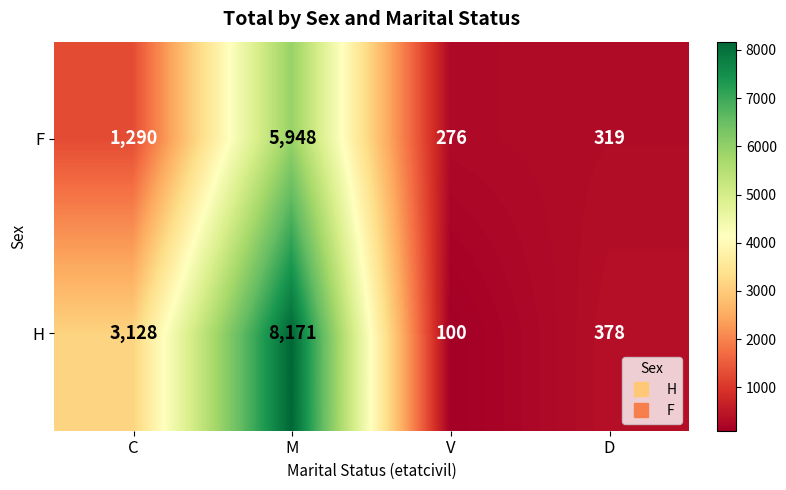

The value of H at V is 63. True or false?

False